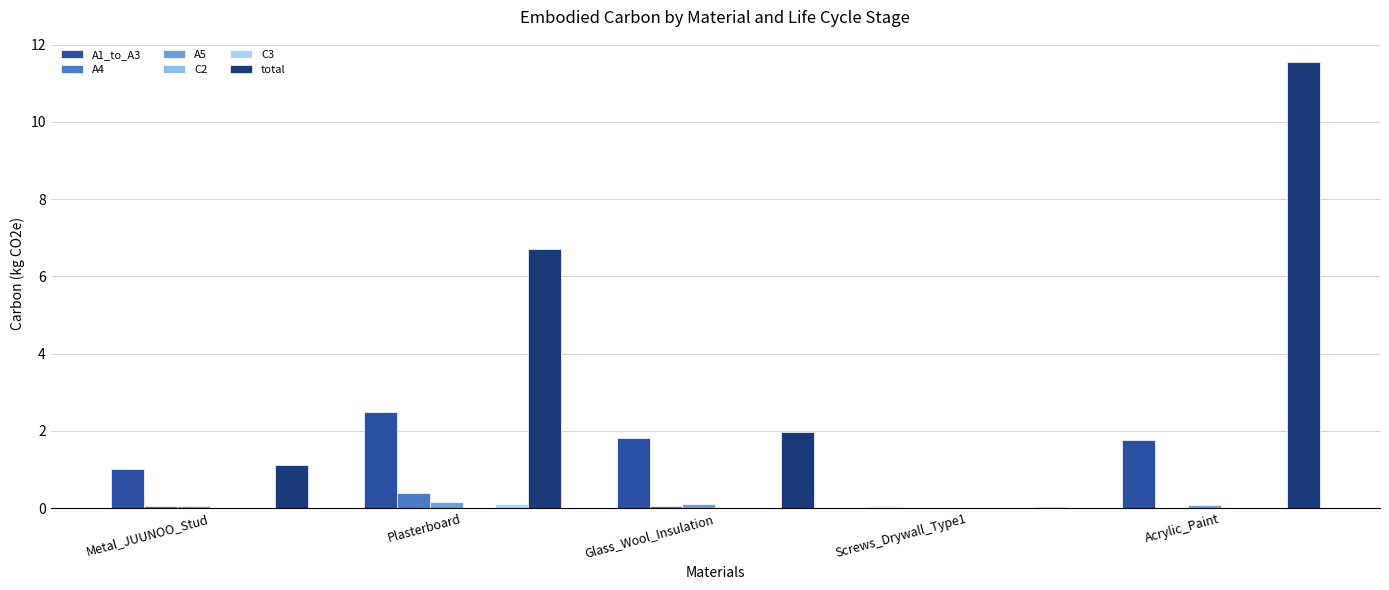

What is the maximum value shown in the chart?

11.5